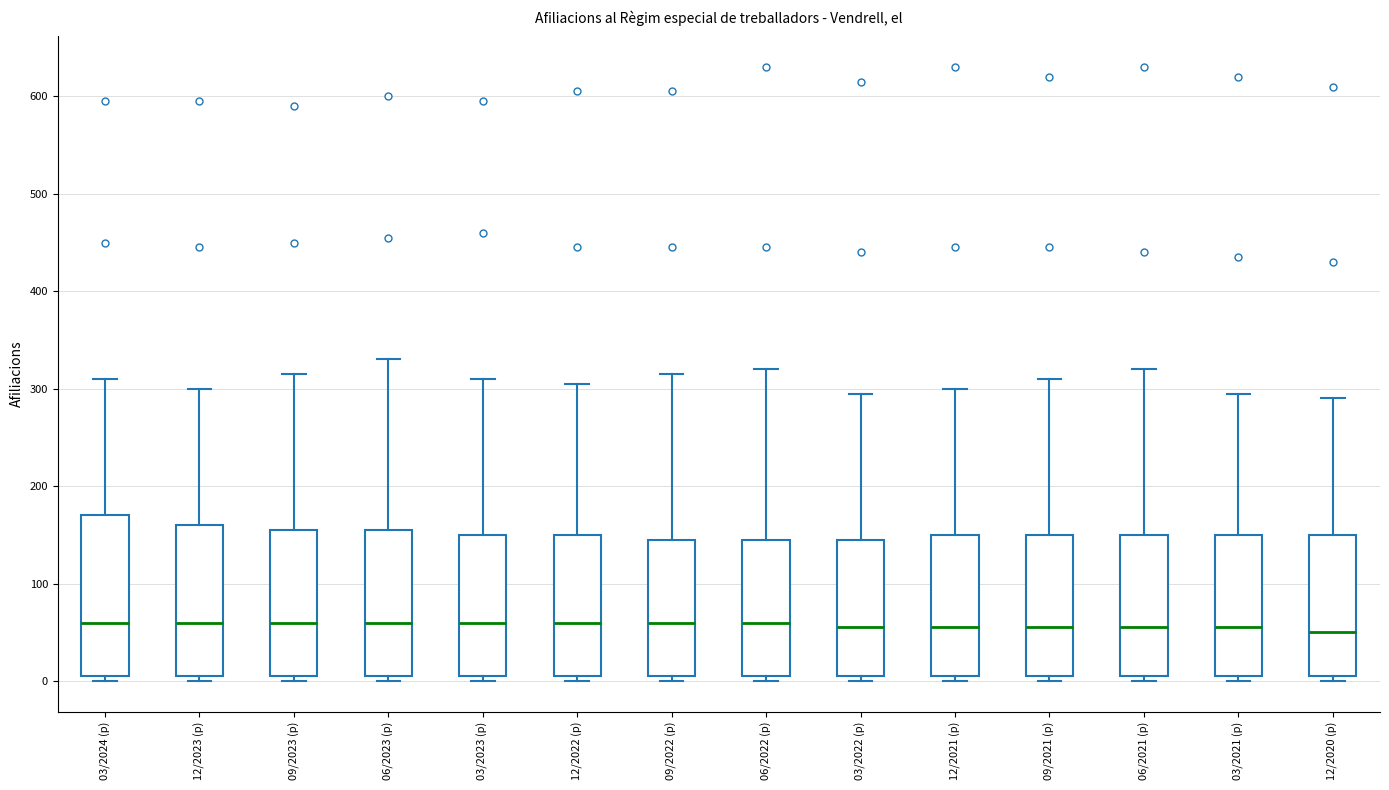

Reading left to right, read every box against the y-axis: the position of its median line, the range the box covers, and the ends of its whiskers. The values are not printed on the chart, so give them approximately, as read against the axis.

03/2024 (p): median 60, box 10 to 170, whiskers 0 to 310
12/2023 (p): median 60, box 10 to 160, whiskers 0 to 300
09/2023 (p): median 60, box 10 to 160, whiskers 0 to 320
06/2023 (p): median 60, box 10 to 160, whiskers 0 to 330
03/2023 (p): median 60, box 10 to 150, whiskers 0 to 310
12/2022 (p): median 60, box 10 to 150, whiskers 0 to 310
09/2022 (p): median 60, box 10 to 150, whiskers 0 to 320
06/2022 (p): median 60, box 10 to 150, whiskers 0 to 320
03/2022 (p): median 60, box 10 to 150, whiskers 0 to 300
12/2021 (p): median 60, box 10 to 150, whiskers 0 to 300
09/2021 (p): median 60, box 10 to 150, whiskers 0 to 310
06/2021 (p): median 60, box 10 to 150, whiskers 0 to 320
03/2021 (p): median 60, box 10 to 150, whiskers 0 to 300
12/2020 (p): median 50, box 10 to 150, whiskers 0 to 290